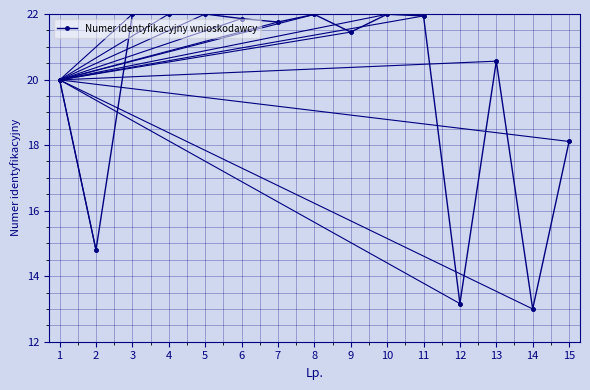

What is the difference between the second highest and minimum values?

9.0